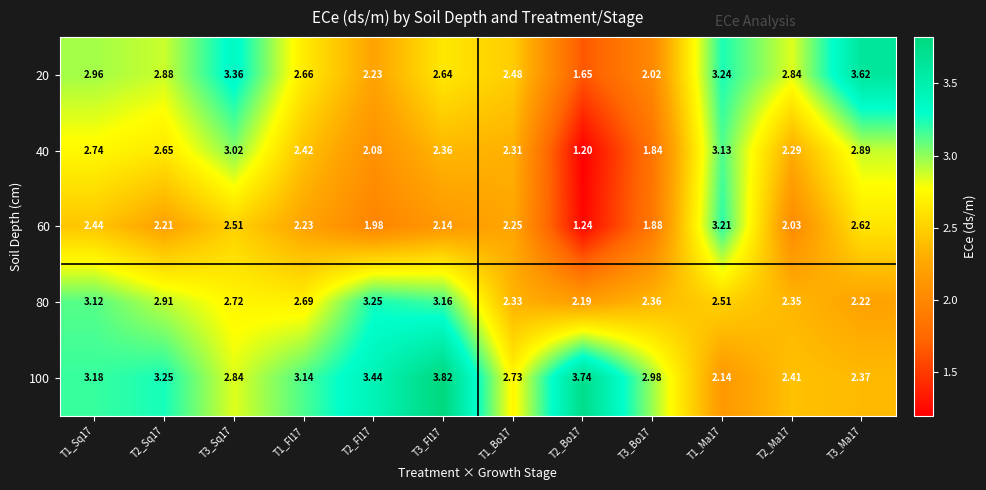

Is the value of 100 at T1_Fl17 greater than the value of 80 at T3_Fl17?

No